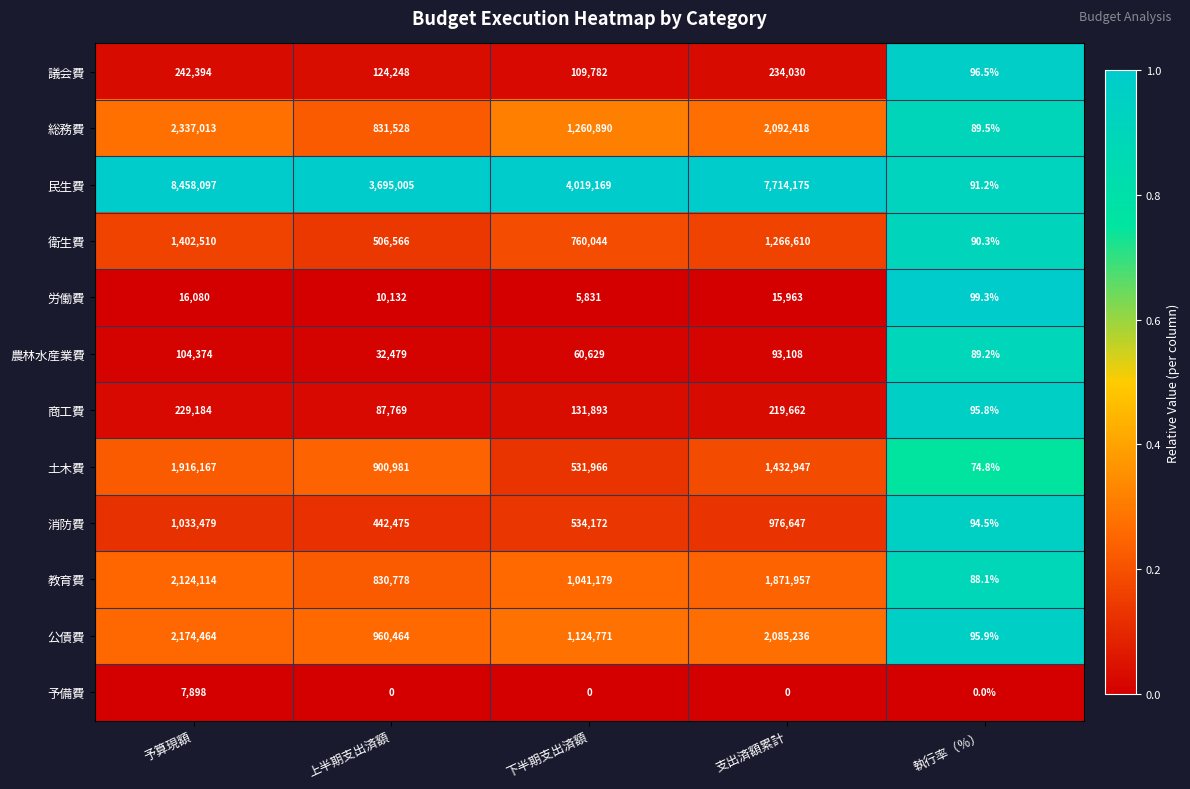

At 上半期支出済額, list the series in order from largest to smallest.

民生費, 公債費, 土木費, 総務費, 教育費, 衛生費, 消防費, 議会費, 商工費, 農林水産業費, 労働費, 予備費